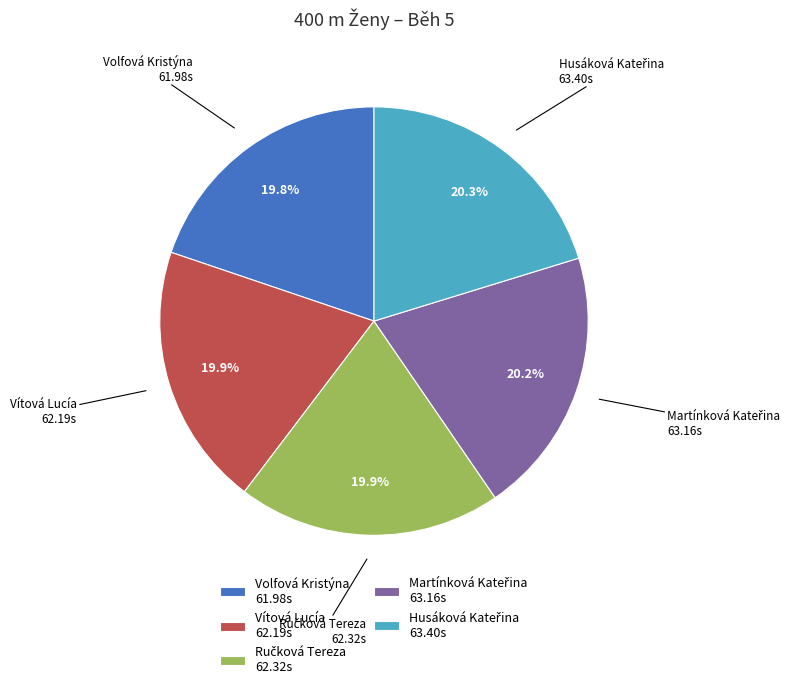

Does Volfová Kristýna represent more than half of the total?

No